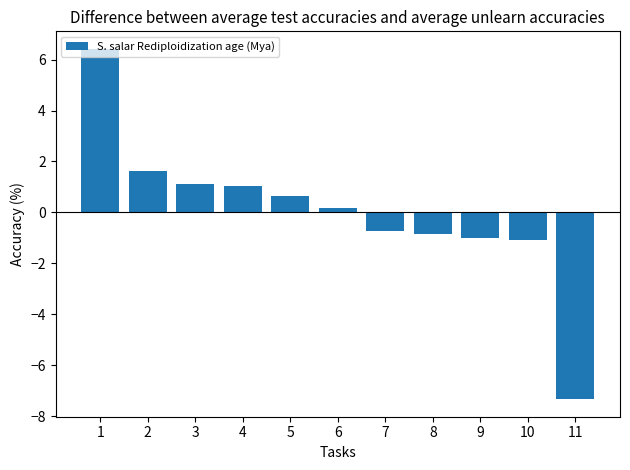

Reading left to right, transcribe all the data shown in this chart.

1=6.4	2=1.6	3=1.1	4=1.1	5=0.6	6=0.2	7=-0.7	8=-0.9	9=-1.0	10=-1.1	11=-7.3